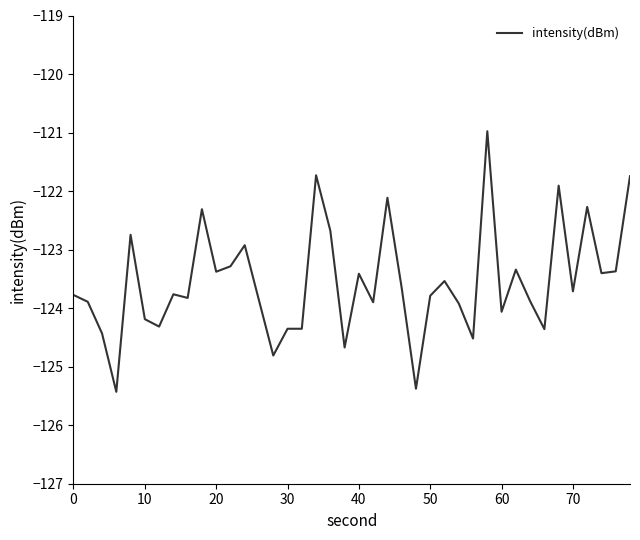

What is the difference between the maximum and minimum values?

4.5